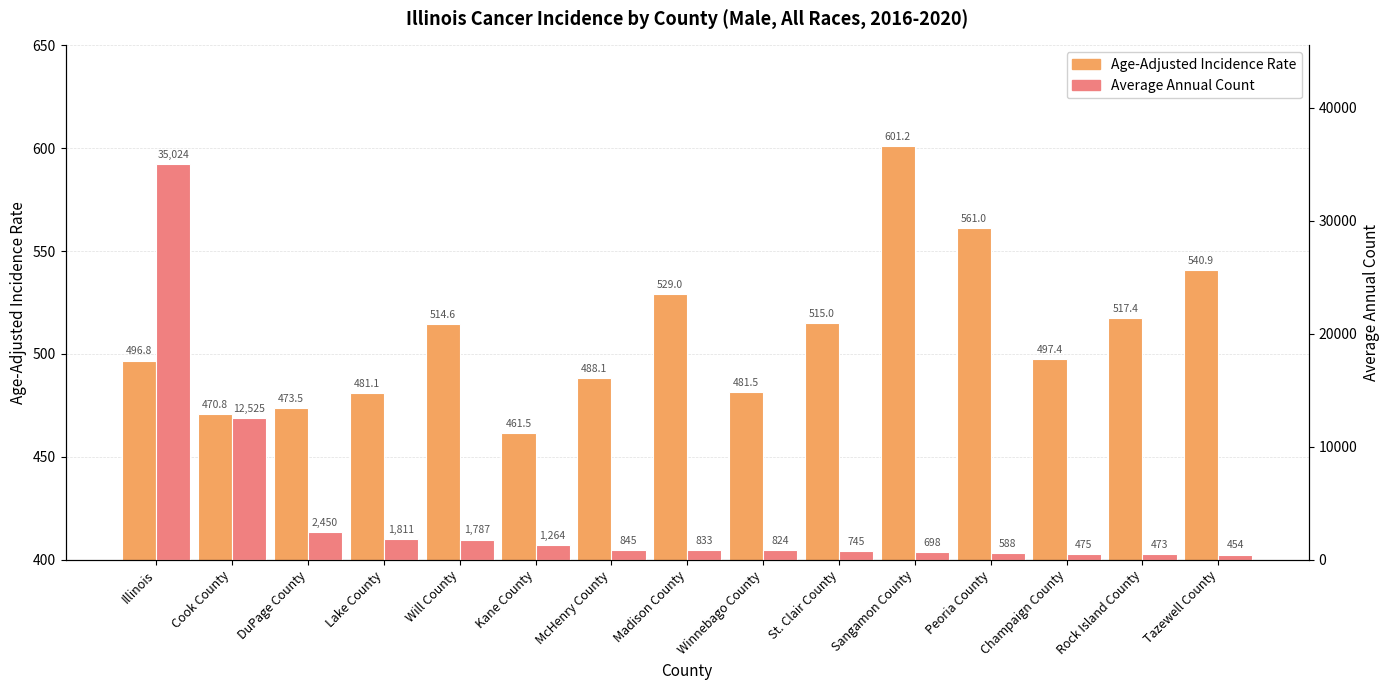

Reading left to right, list all the values displayed in this chart.

Age-Adjusted Incidence Rate: Illinois=496.8	Cook County=470.8	DuPage County=473.5	Lake County=481.1	Will County=514.6	Kane County=461.5	McHenry County=488.1	Madison County=529.0	Winnebago County=481.5	St. Clair County=515.0	Sangamon County=601.2	Peoria County=561.0	Champaign County=497.4	Rock Island County=517.4	Tazewell County=540.9
Average Annual Count: Illinois=35024.0	Cook County=12525.0	DuPage County=2450.0	Lake County=1811.0	Will County=1787.0	Kane County=1264.0	McHenry County=845.0	Madison County=833.0	Winnebago County=824.0	St. Clair County=745.0	Sangamon County=698.0	Peoria County=588.0	Champaign County=475.0	Rock Island County=473.0	Tazewell County=454.0